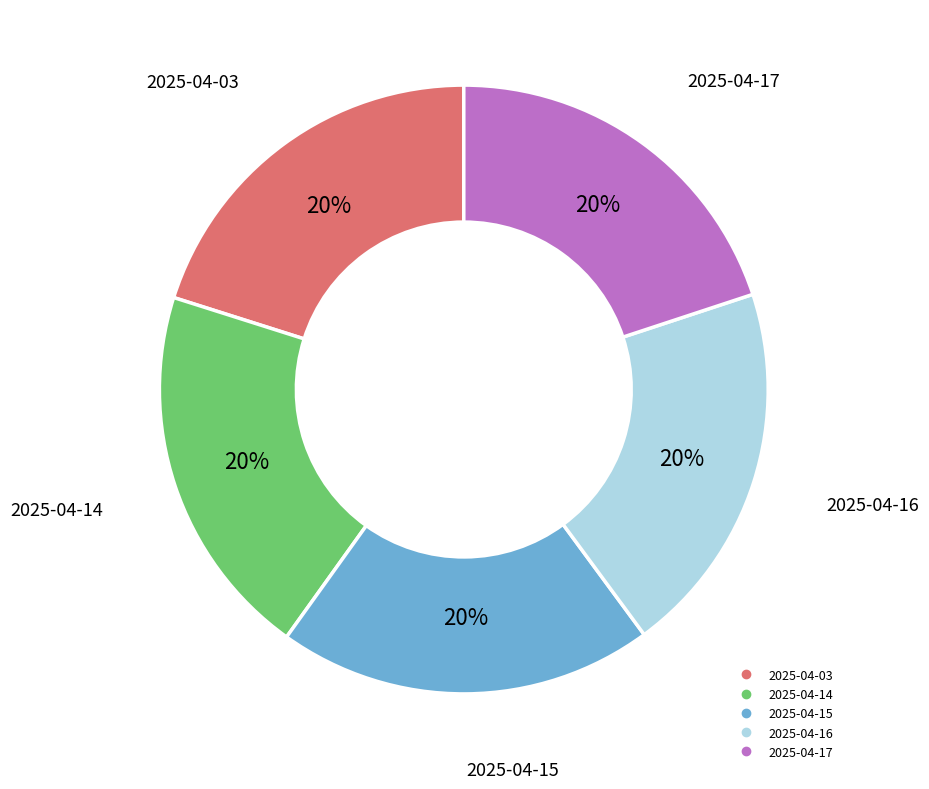

To the nearest percent, what is the average slice percentage?

20%